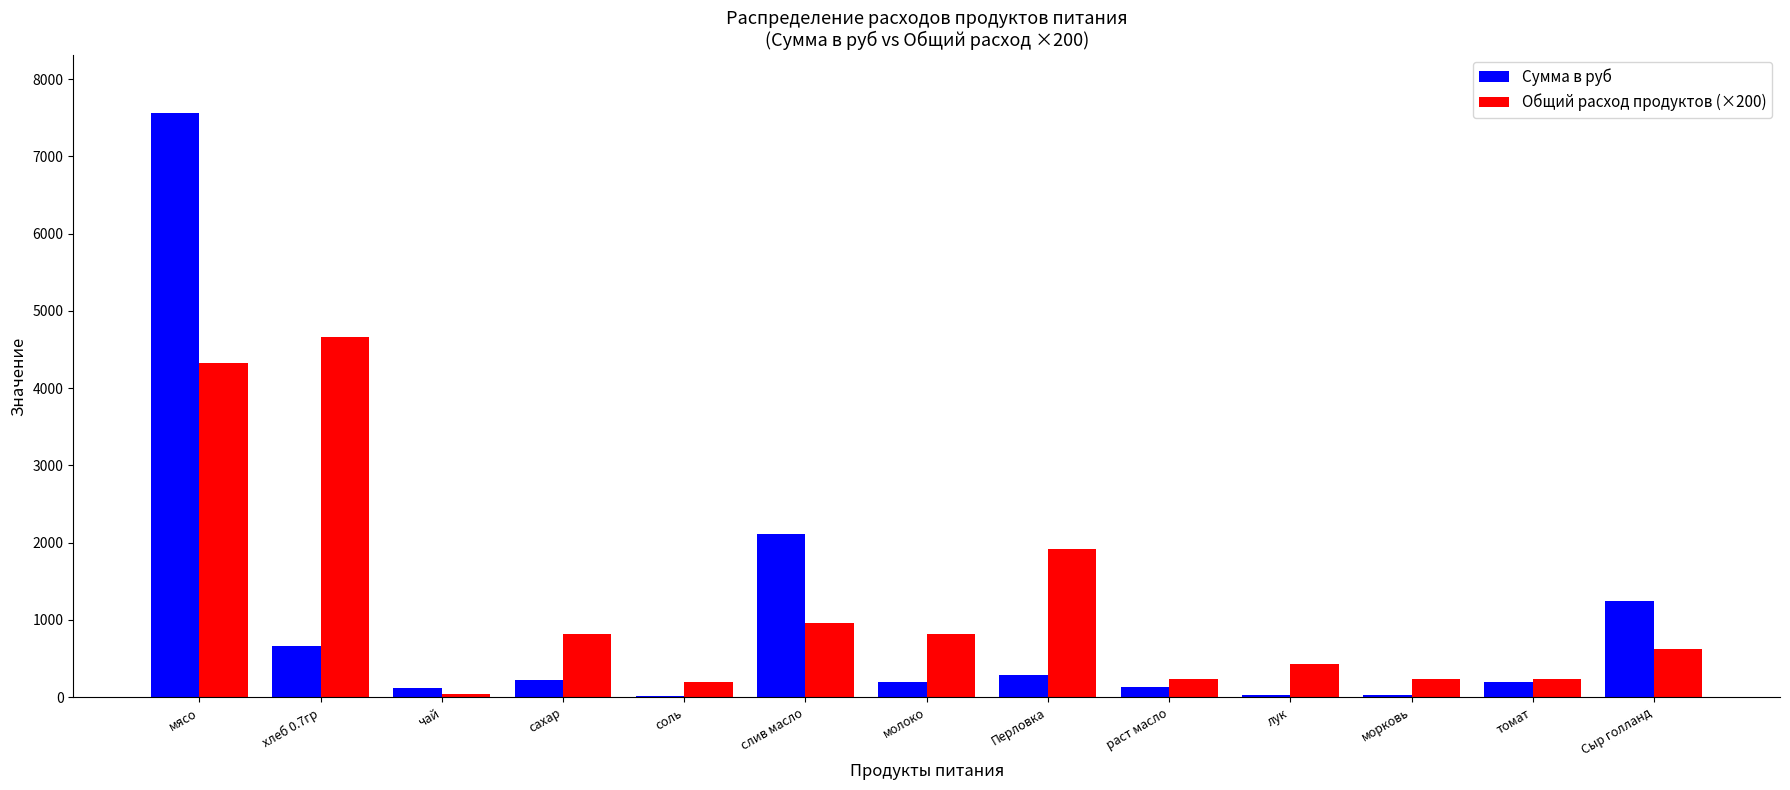

Is the value of Сумма в руб at слив масло greater than the value of Общий расход продуктов (×200) at слив масло?

Yes